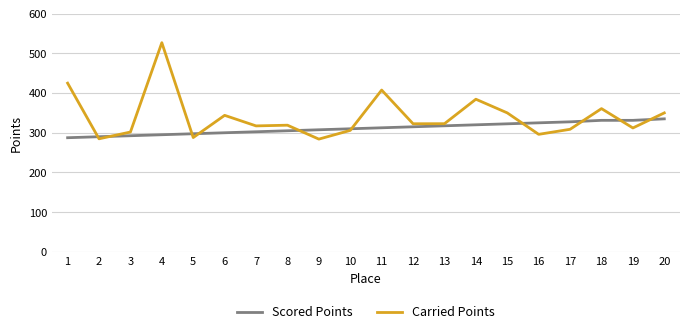

Is it true that Carried Points equals 493.5 at 18?

False